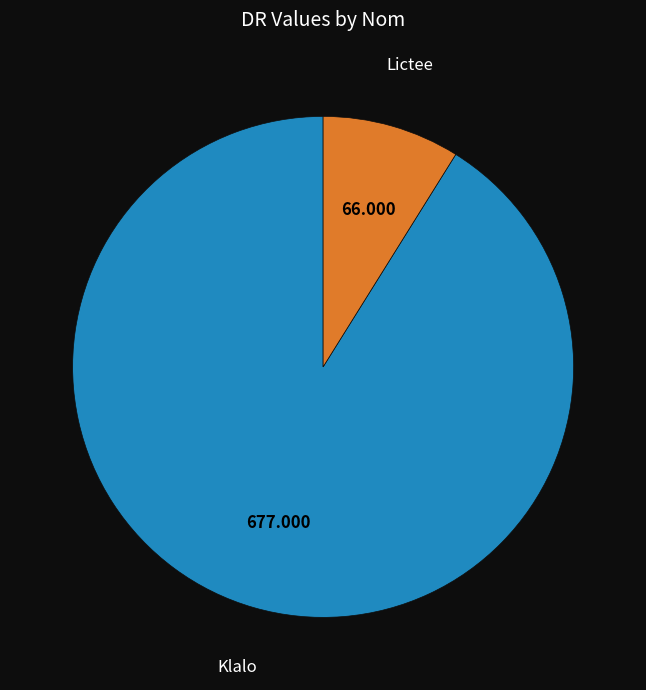

What is the majority slice?

Klalo